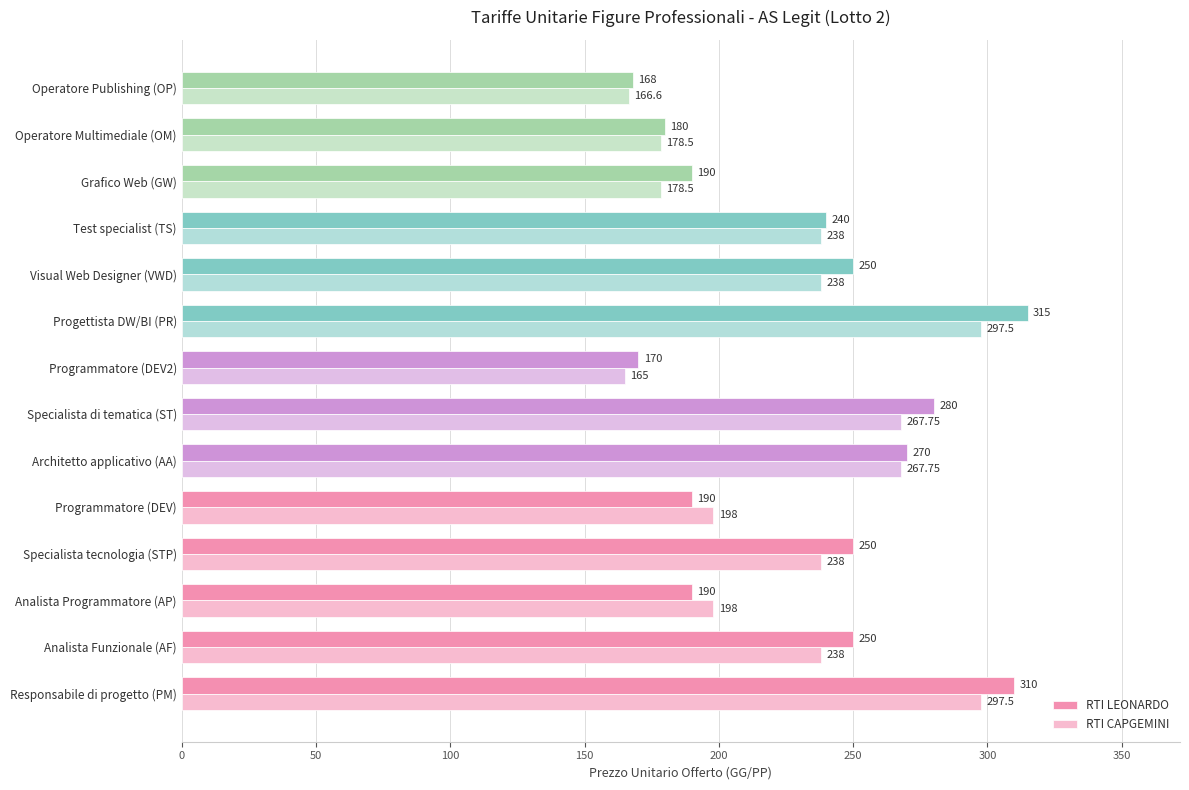

Which series has the largest total across all categories?

RTI LEONARDO